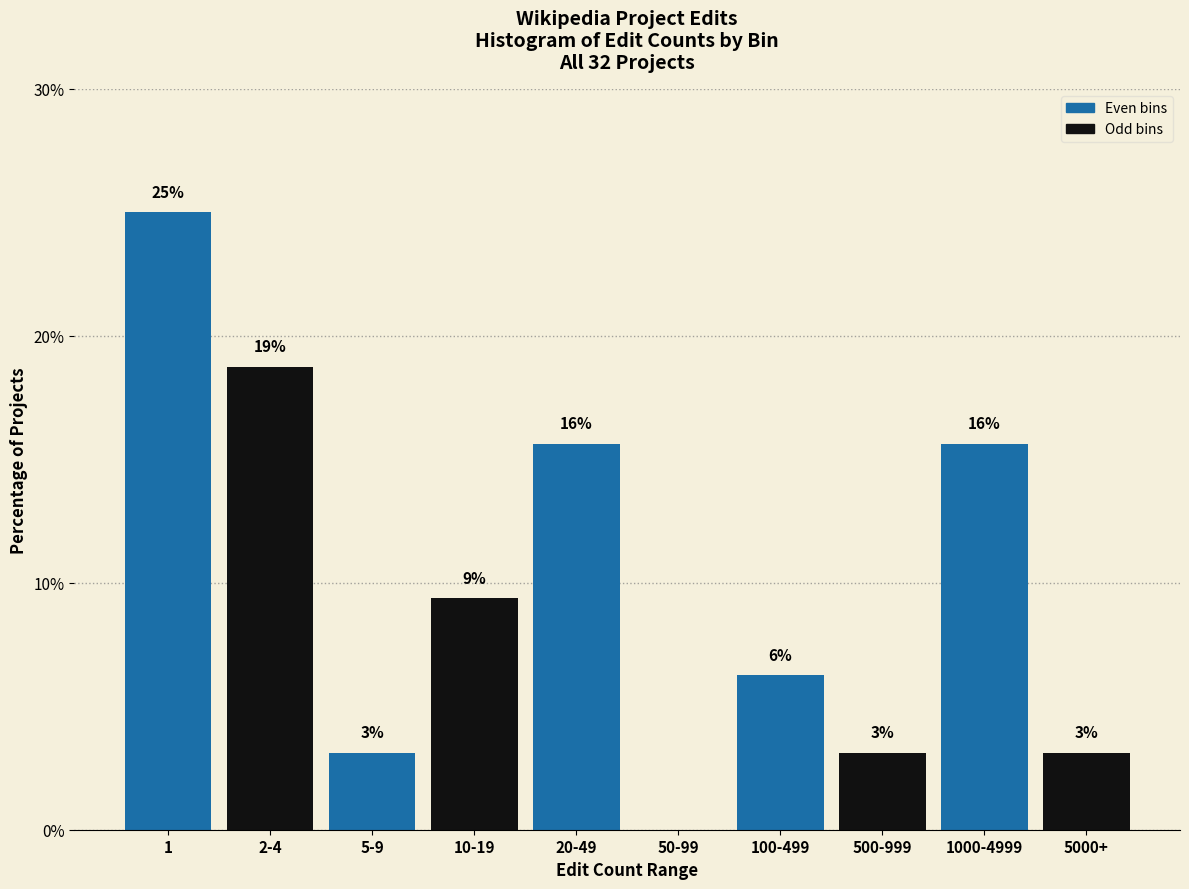

Are the bars horizontal?

No